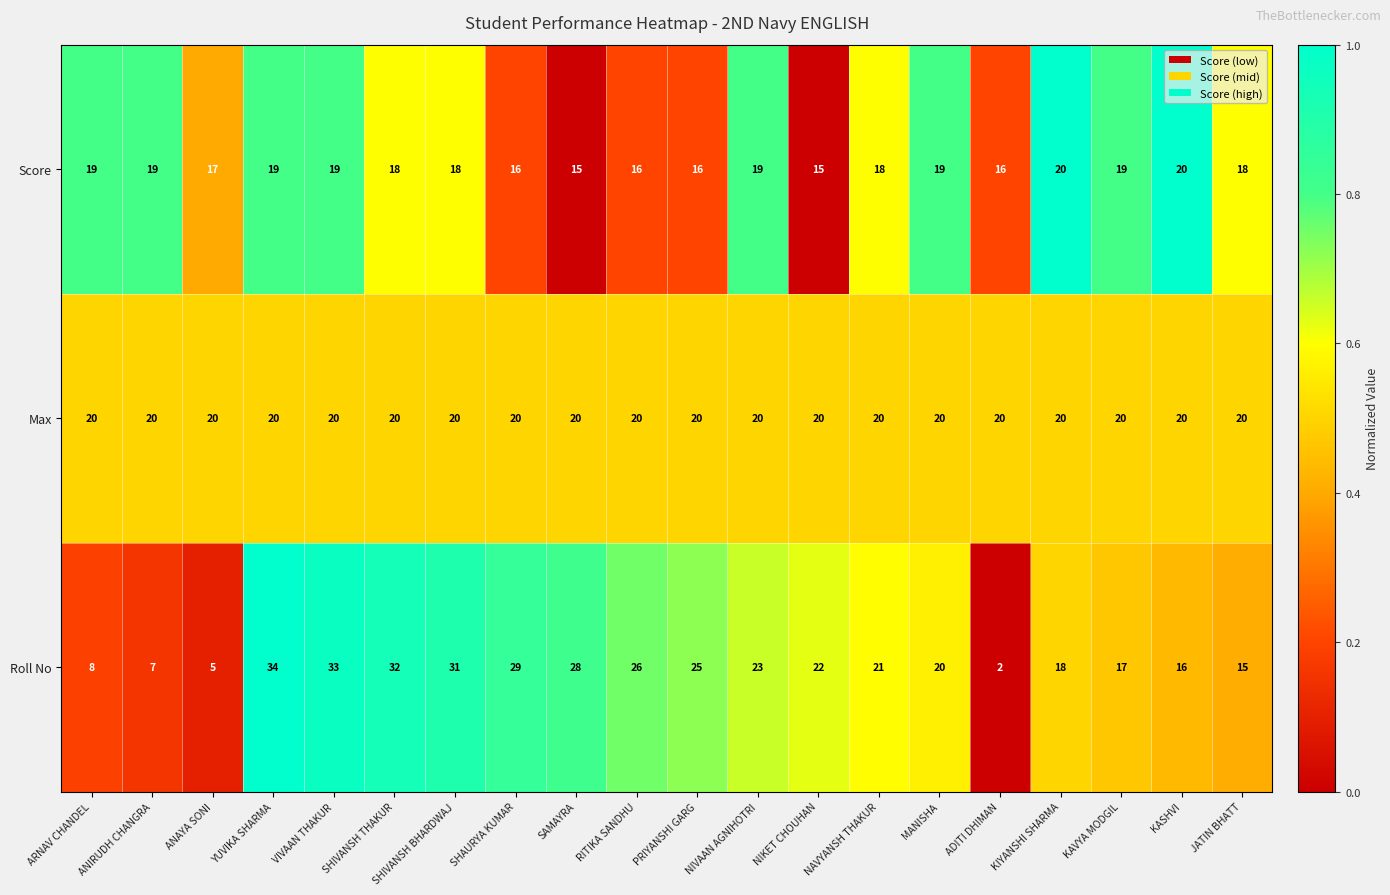

The value of Roll No at MANISHA is 20. True or false?

True